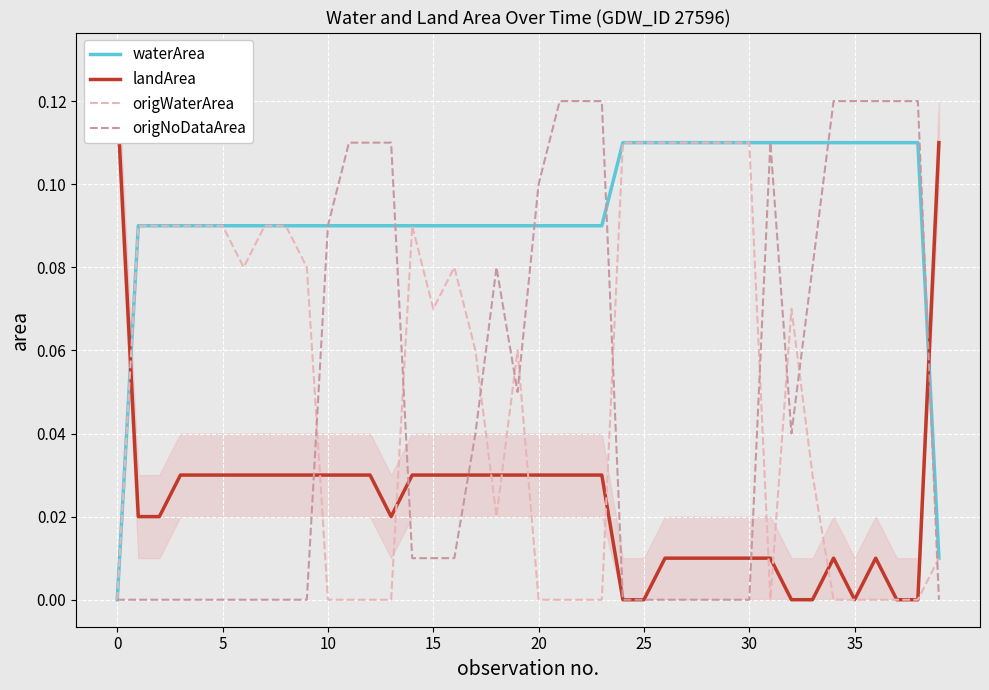

Which series changed the most between 14 and 39?

waterArea